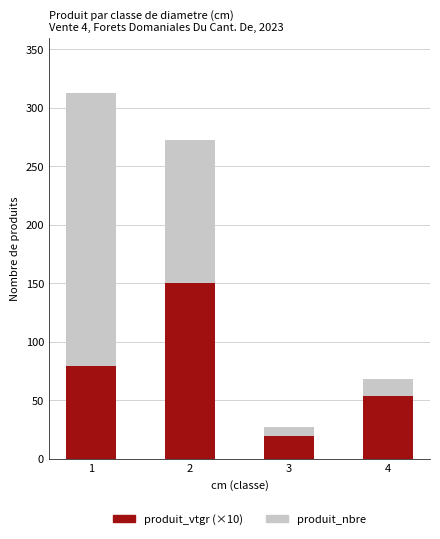

What is the lowest value of the produit_vtgr (×10) series?

19.4